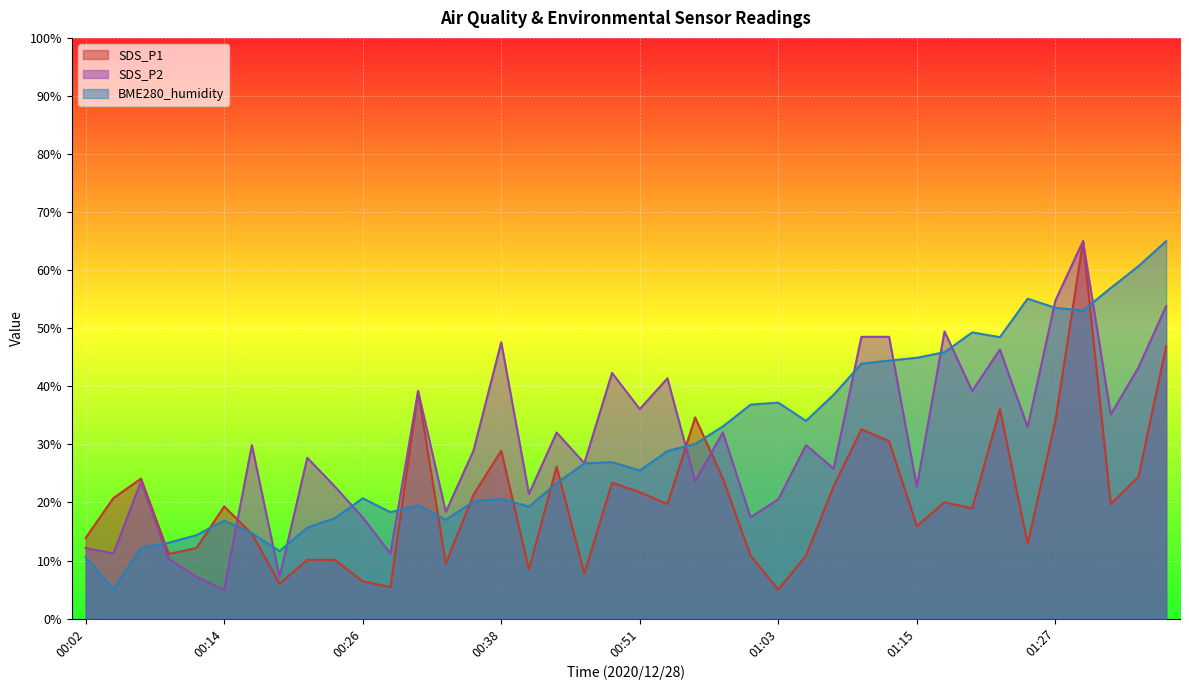

What is the sum of all BME280_humidity values?

1229.4